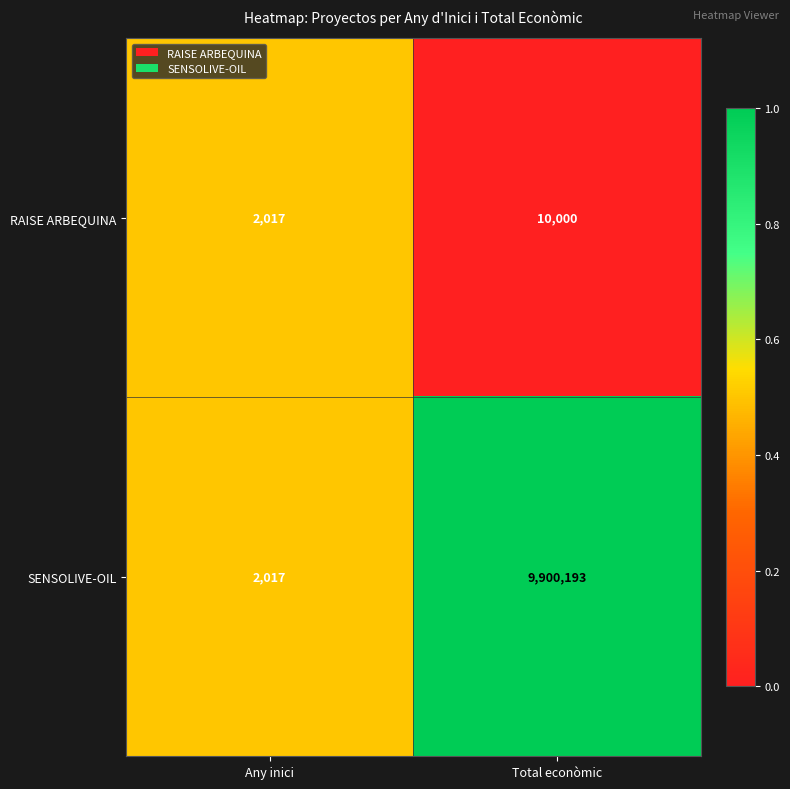

What is the average value of the SENSOLIVE-OIL series?

4951105